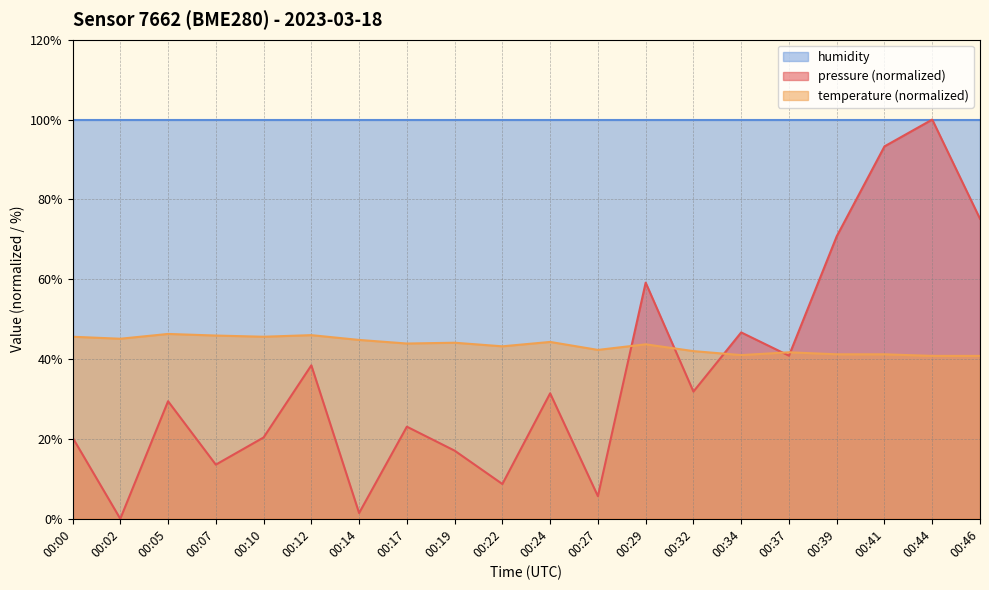

How many values in pressure are above zero?

19